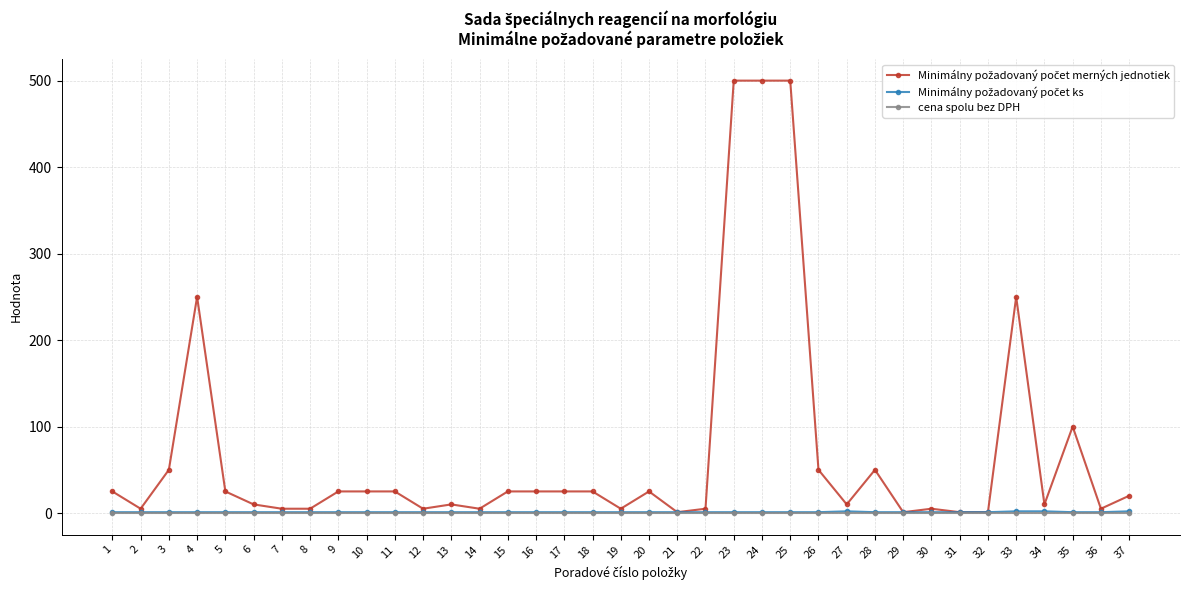

The cena spolu bez DPH series shows 0 at 27. True or false?

True